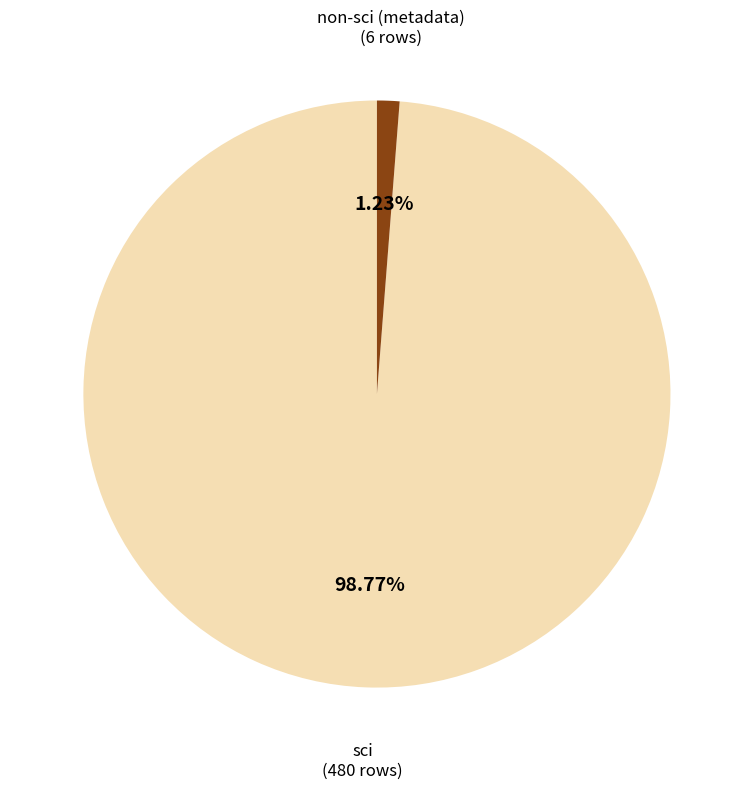

Which has a higher value, non-sci (metadata) or sci?

sci